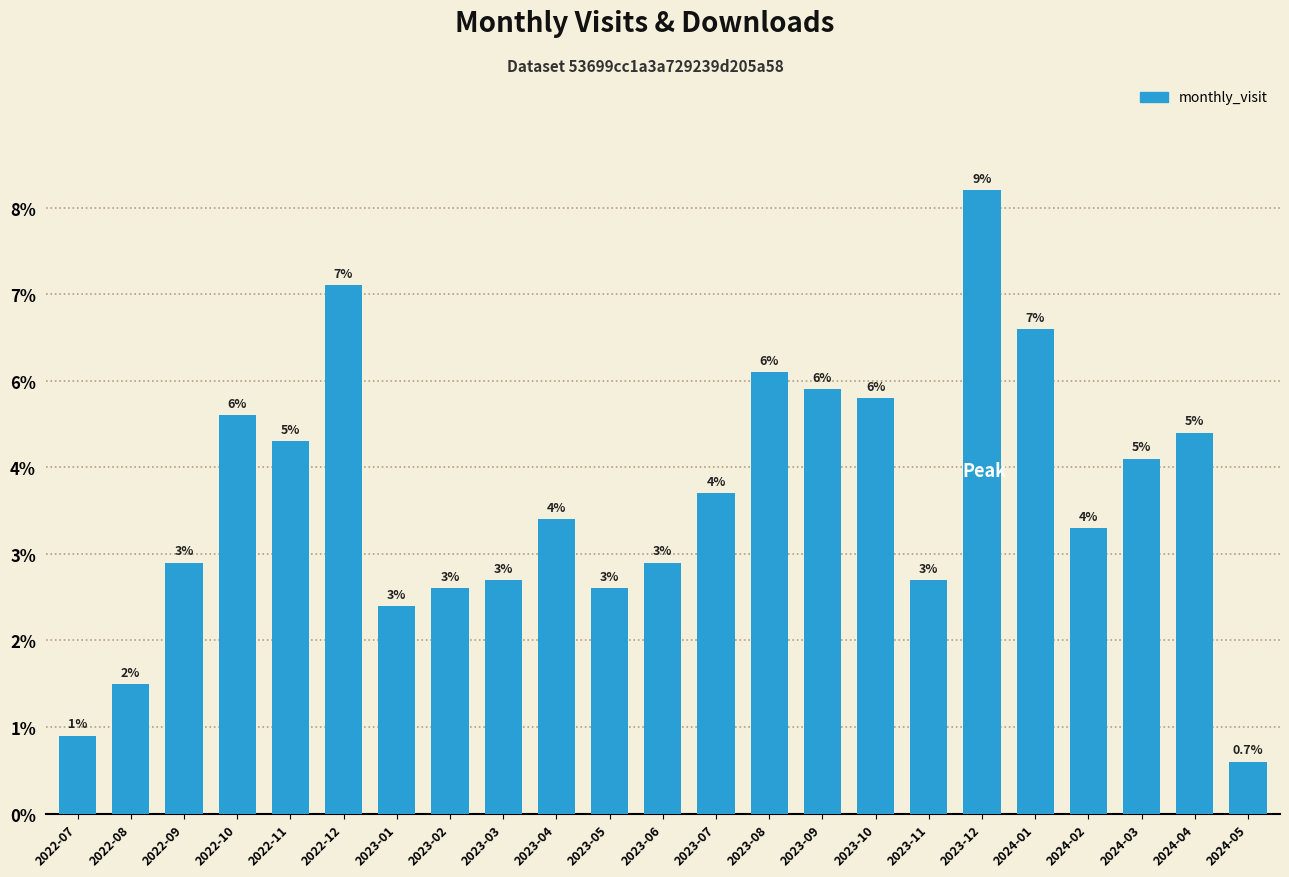

Reading left to right, what are all the values shown in this chart?

9	15	29	46	43	61	24	26	27	34	26	29	37	51	49	48	27	72	56	33	41	44	6